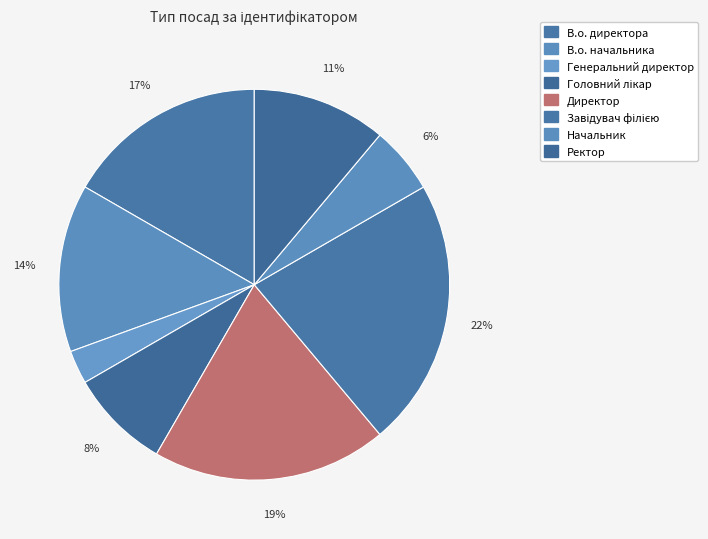

Count the number of slices in the pie.

8